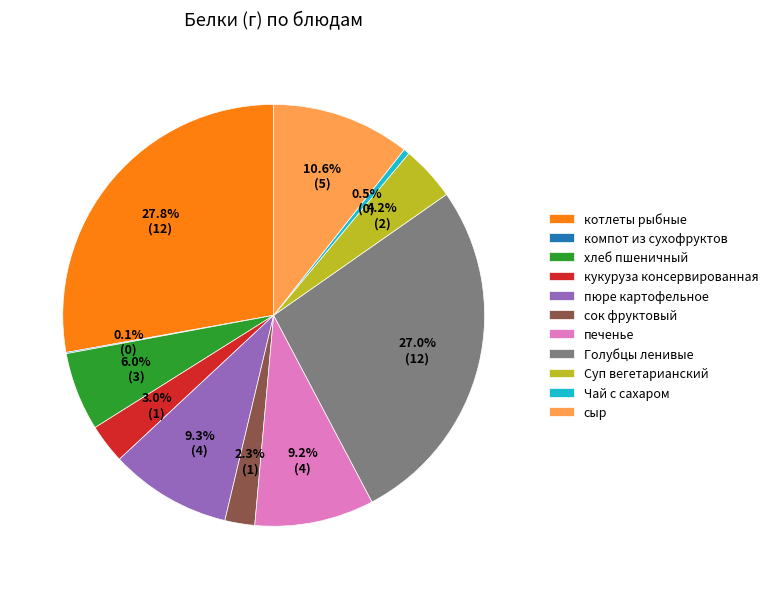

What is the ratio of the value at сок фруктовый to the value at хлеб пшеничный?

0.4